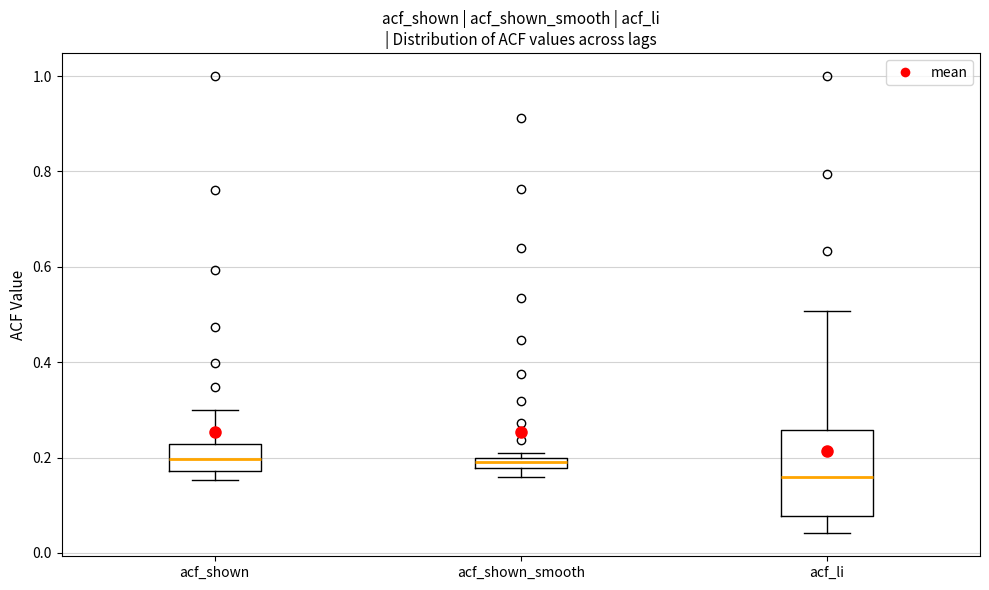

Where does the median line of the box for acf_li sit on the y-axis? The values are not printed on the chart, so give them approximately, as read against the axis.

0.16